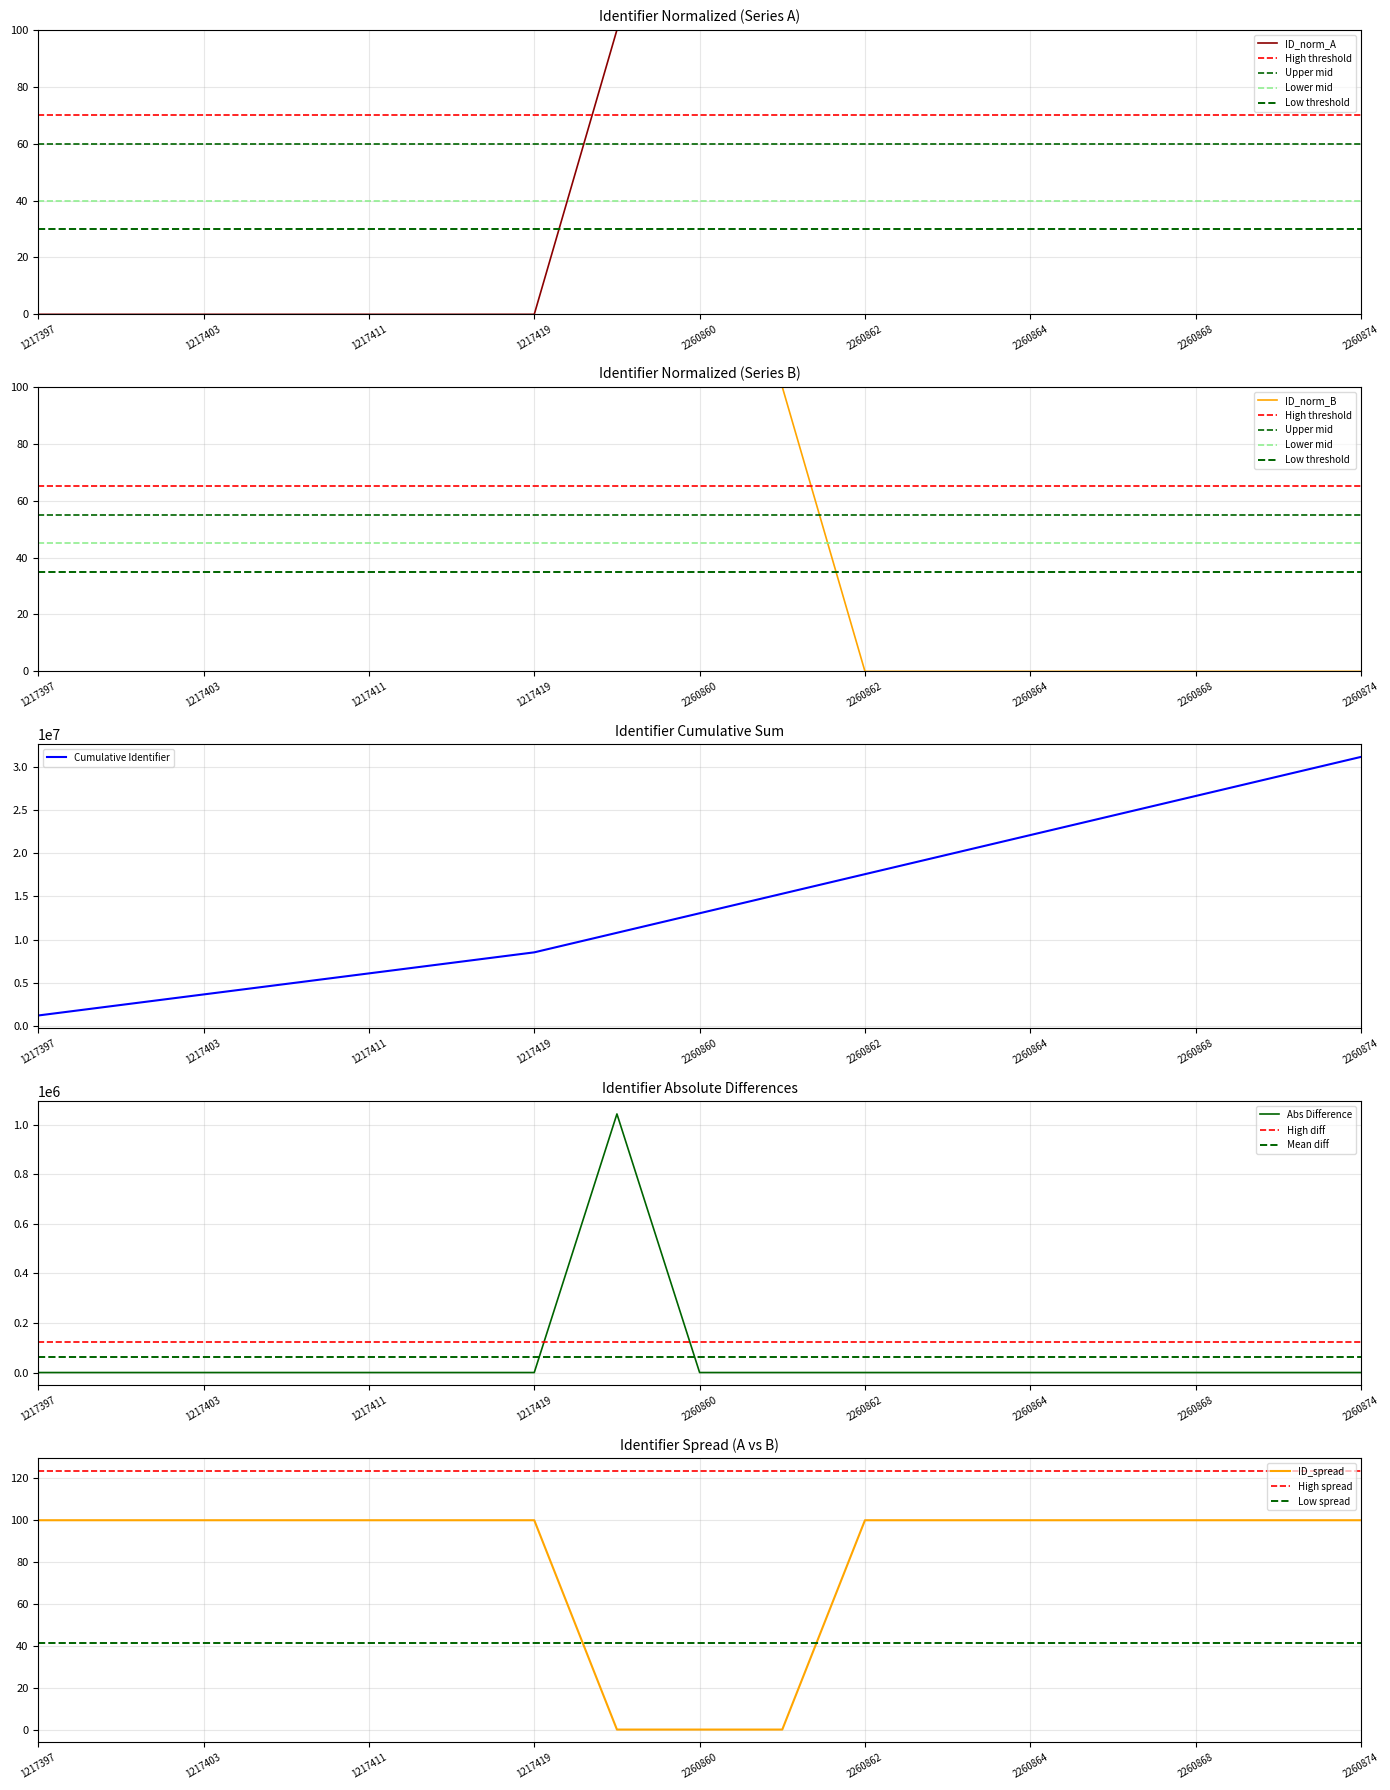

What is the highest value of the ID_norm_A series?

100.0